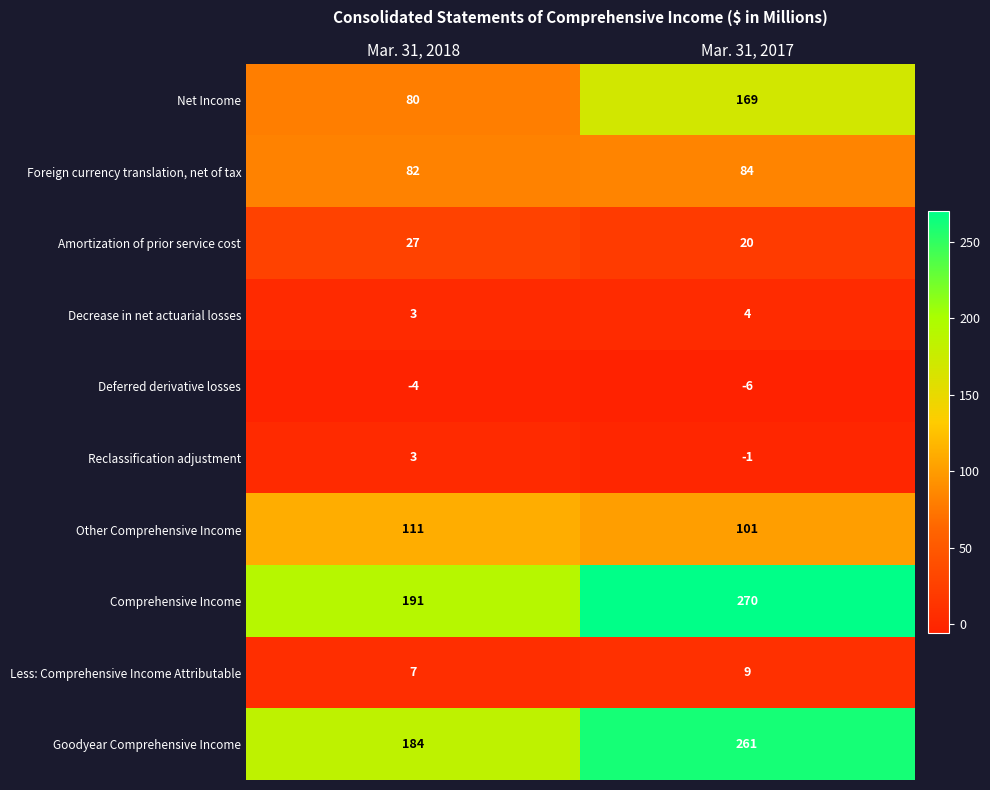

Which series has the largest total across all categories?

Comprehensive Income